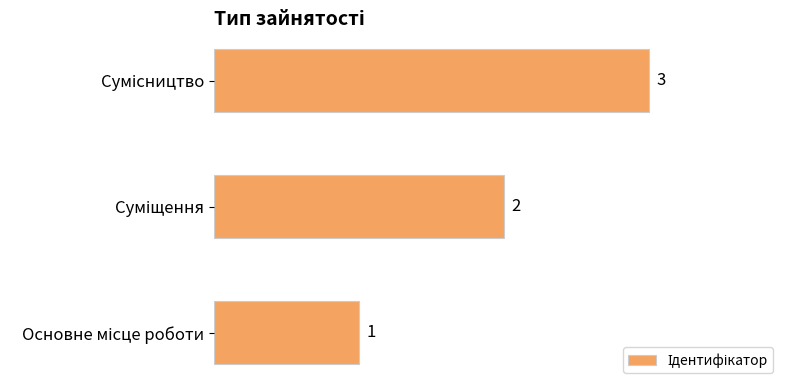

Are the bars grouped side by side (vs. stacked)?

No